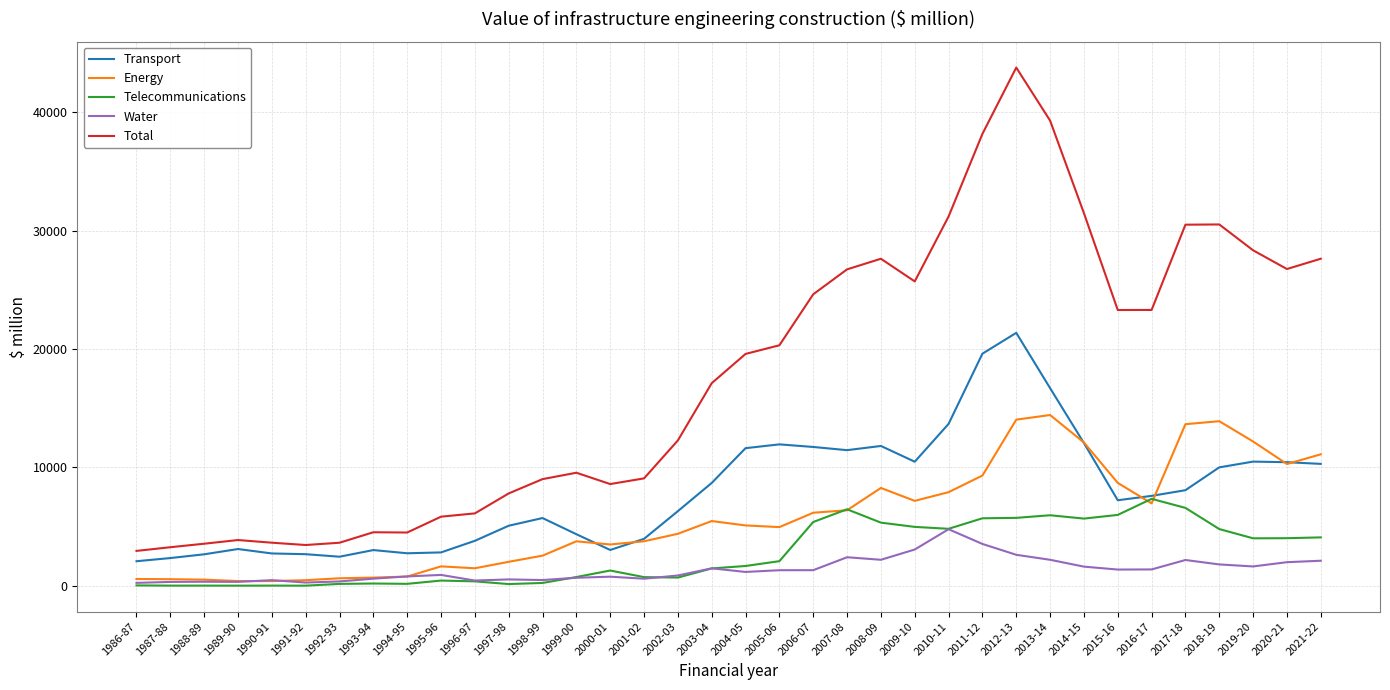

True or false: Telecommunications and Total cross at least once.

False